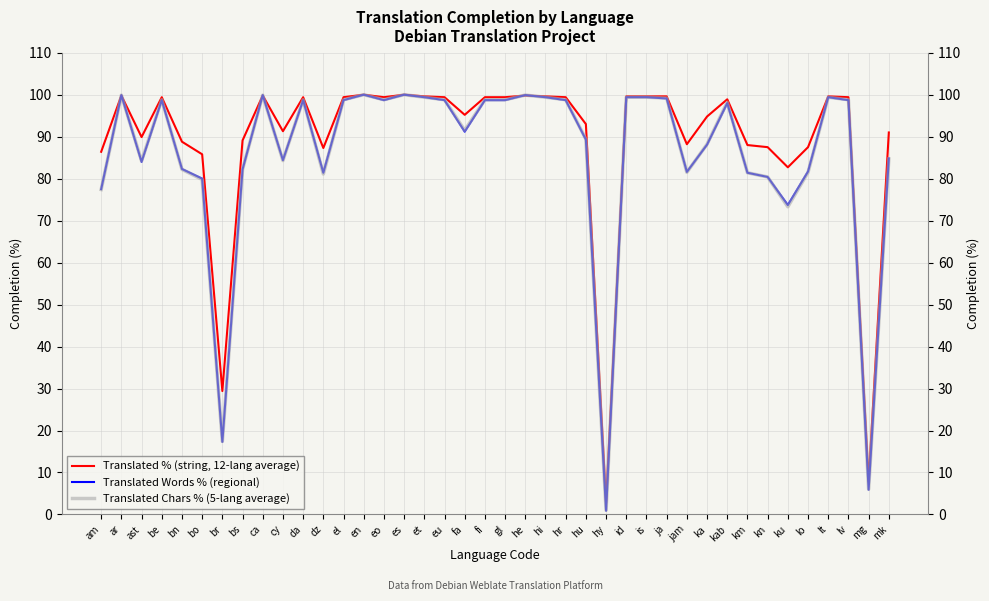

What is the average value of the Translated Words % (regional) series?

85.8